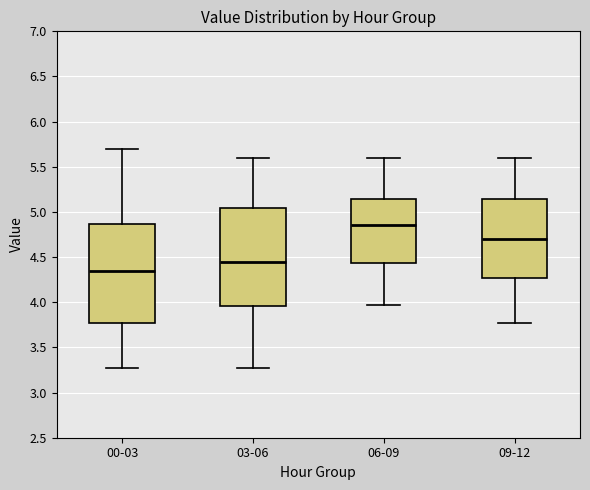

Where is the lower edge of the box for 00-03 on the y-axis? The values are not printed on the chart, so give them approximately, as read against the axis.

3.75